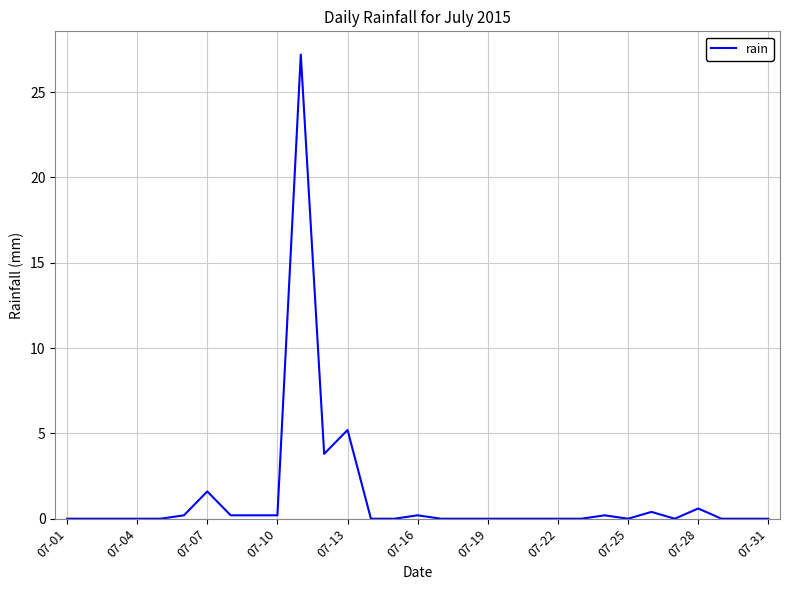

What is the maximum value shown in the chart?

27.2